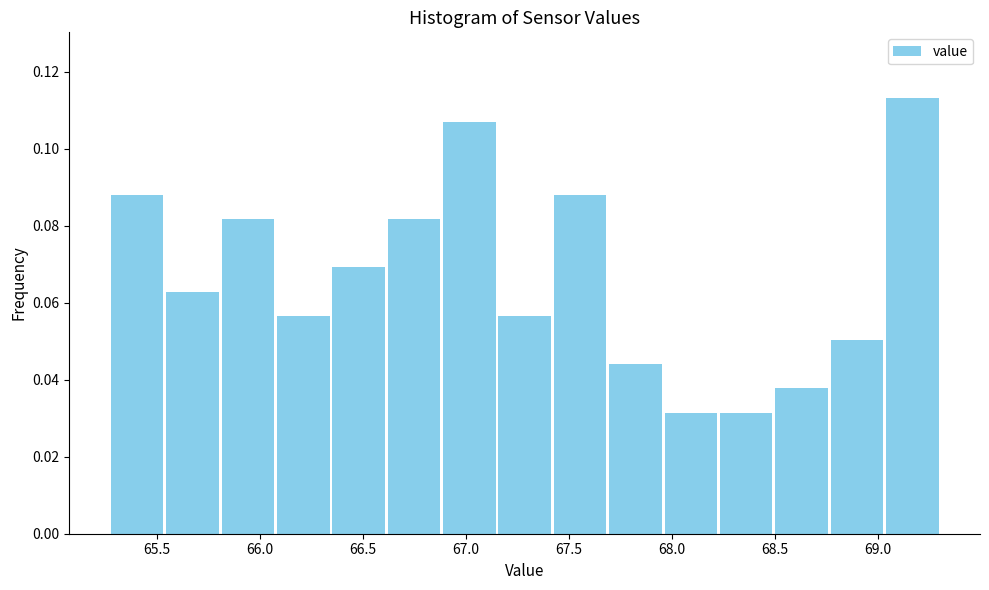

Reading left to right, transcribe this chart: for each bar, give the range it covers on the x-axis and its height. Neither the bar edges nor the heights are printed on the chart, so give them approximately, as read against the axes.

65.25 to 65.55: 0.088
65.55 to 65.80: 0.062
65.80 to 66.10: 0.082
66.10 to 66.35: 0.056
66.35 to 66.60: 0.070
66.60 to 66.90: 0.082
66.90 to 67.15: 0.106
67.15 to 67.40: 0.056
67.40 to 67.70: 0.088
67.70 to 67.95: 0.044
67.95 to 68.25: 0.032
68.25 to 68.50: 0.032
68.50 to 68.75: 0.038
68.75 to 69.05: 0.050
69.05 to 69.30: 0.114